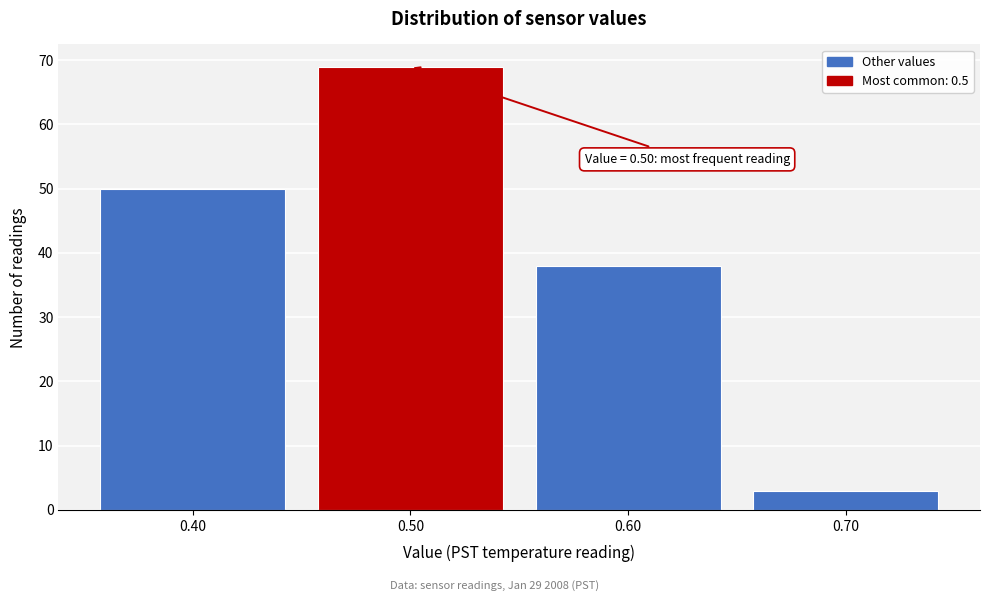

Over which range of the x-axis is the bar tallest?

0.45 to 0.55